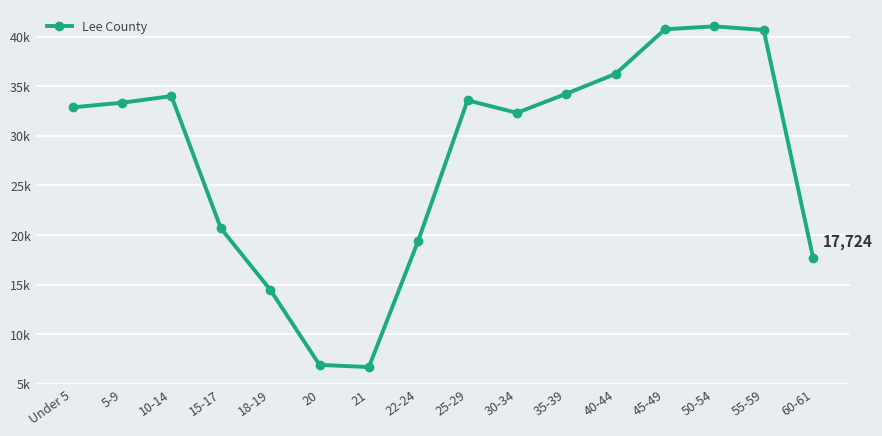

What is the difference between the maximum and minimum values?

34345